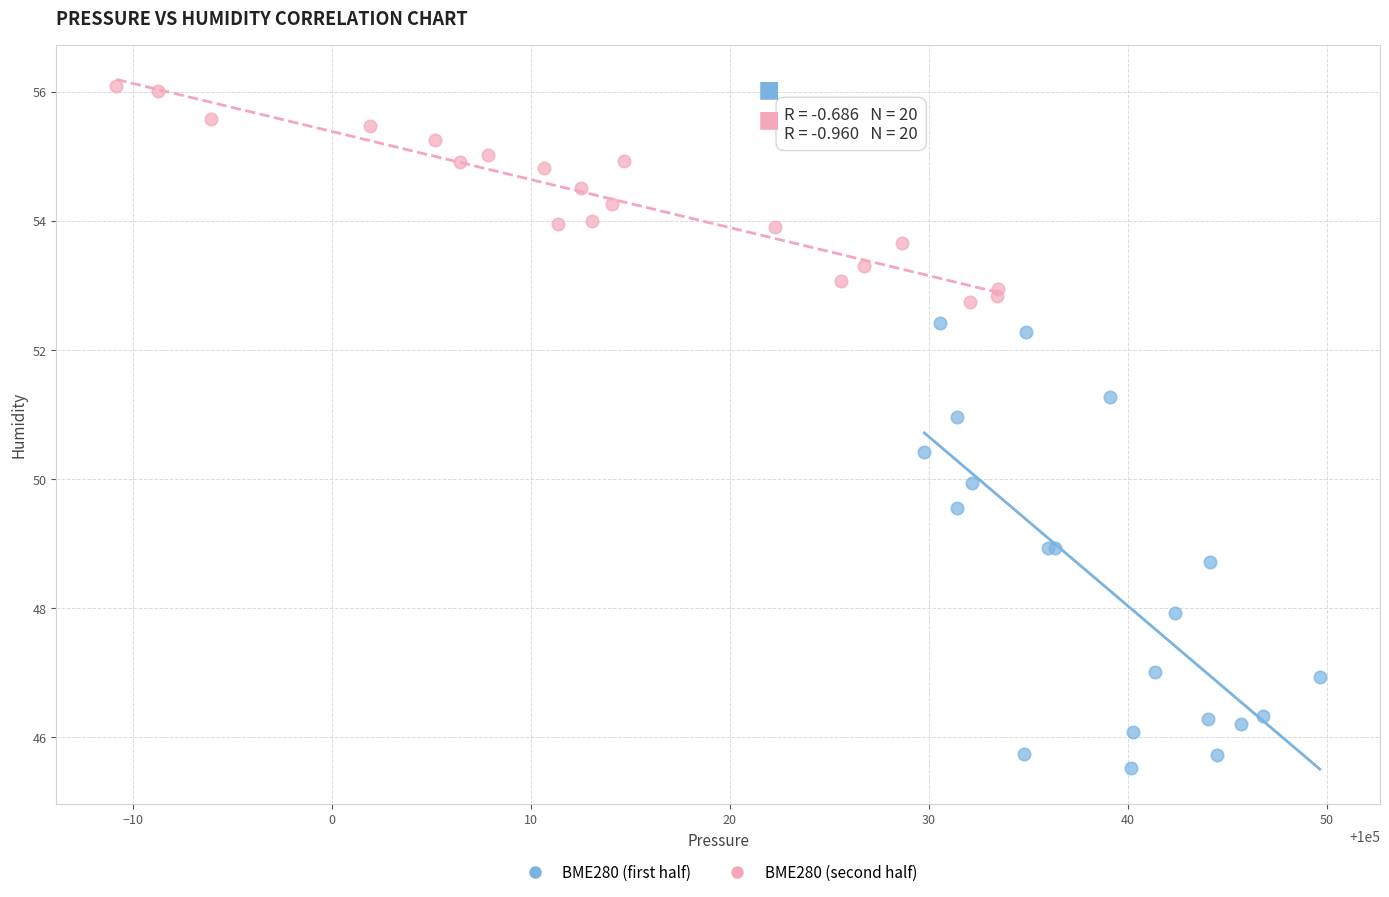

Which series contains the lowest Y value?

BME280 (first half)